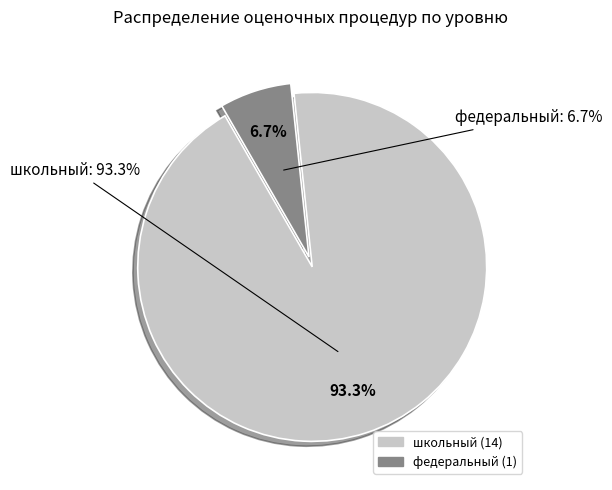

To the nearest percent, what percentage of the pie is федеральный?

7%